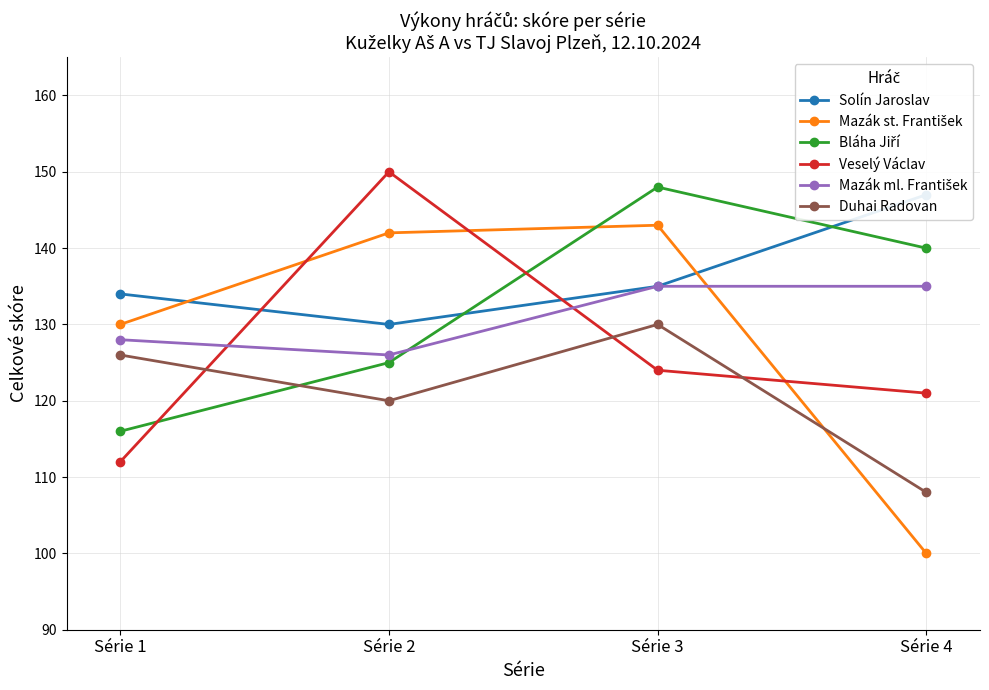

True or false: Bláha Jiří has a value of 60 at Série 1.

False